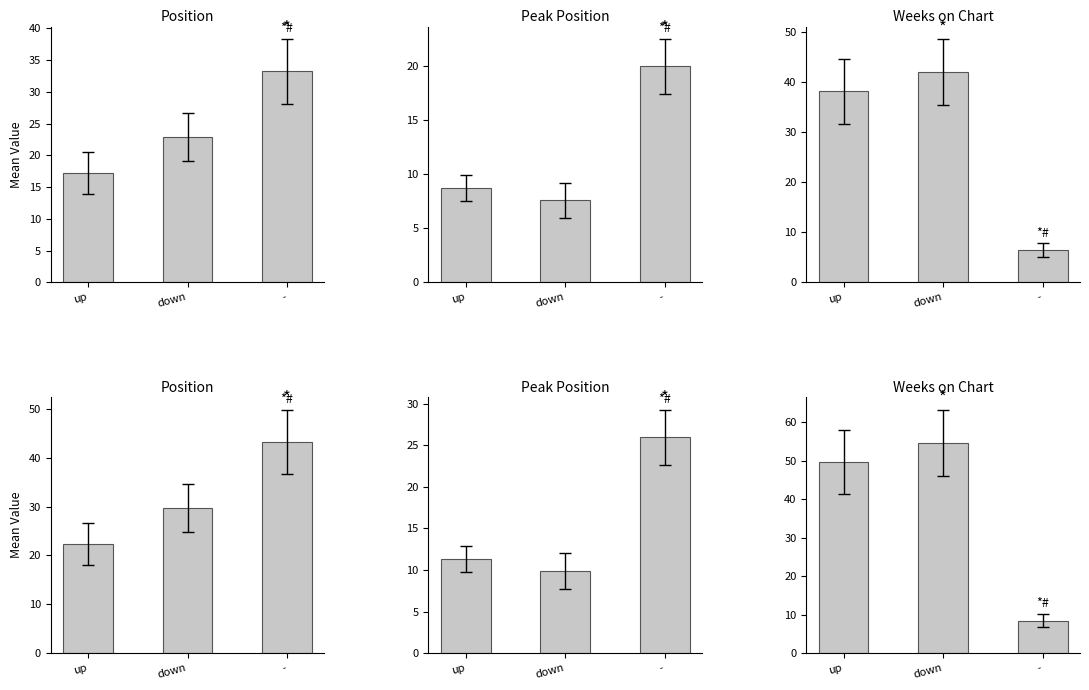

What is the label of the 3rd bar from the right?

up